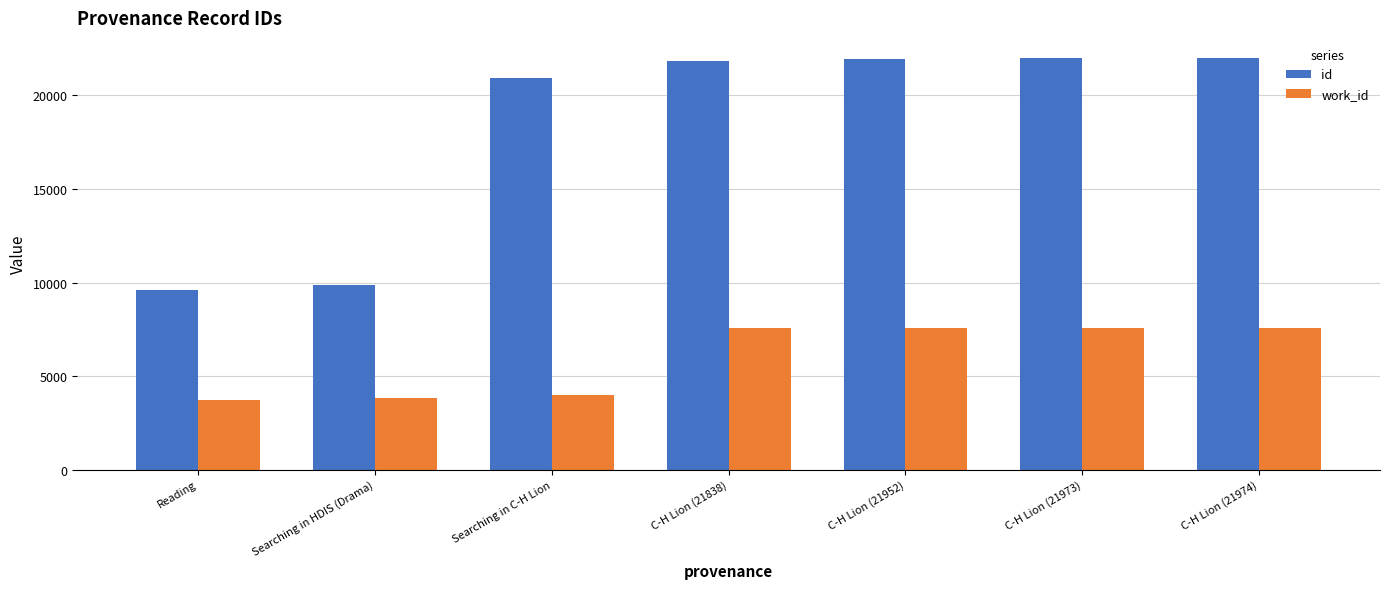

What is the spread (max minus min) of values at C-H Lion (21974)?

14420